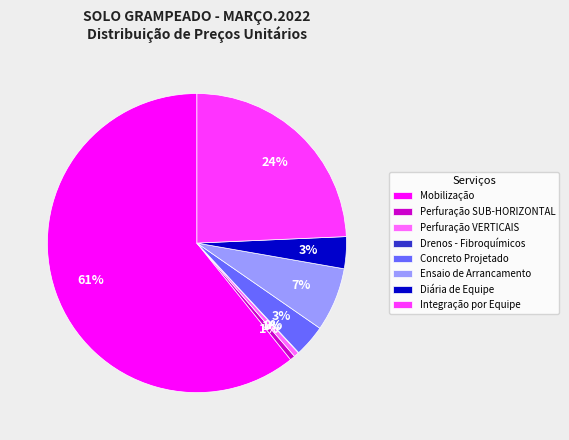

To the nearest percent, what is the difference between the largest and smallest slice percentages?

61%